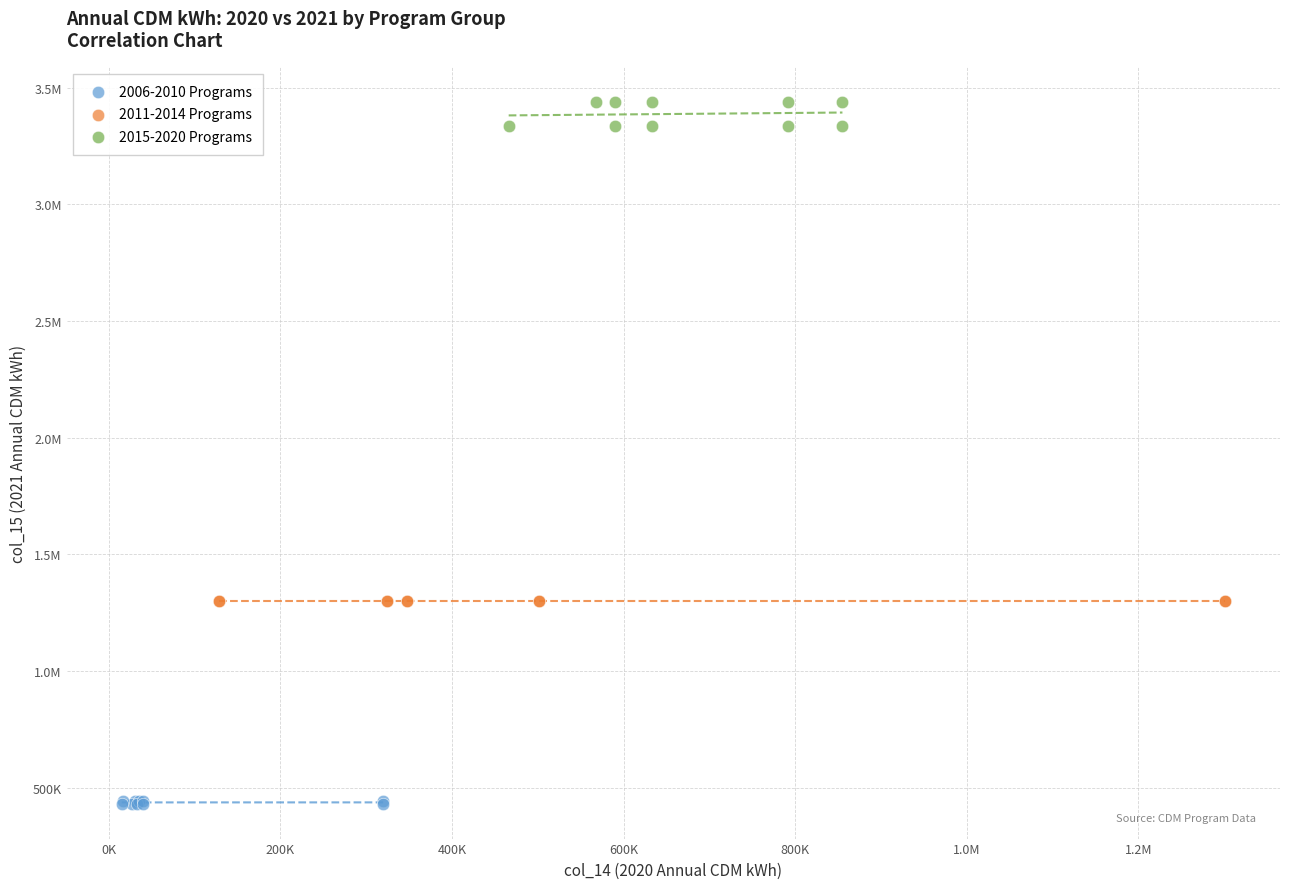

What are all the series names shown in the legend?

2006-2010 Programs, 2011-2014 Programs, 2015-2020 Programs